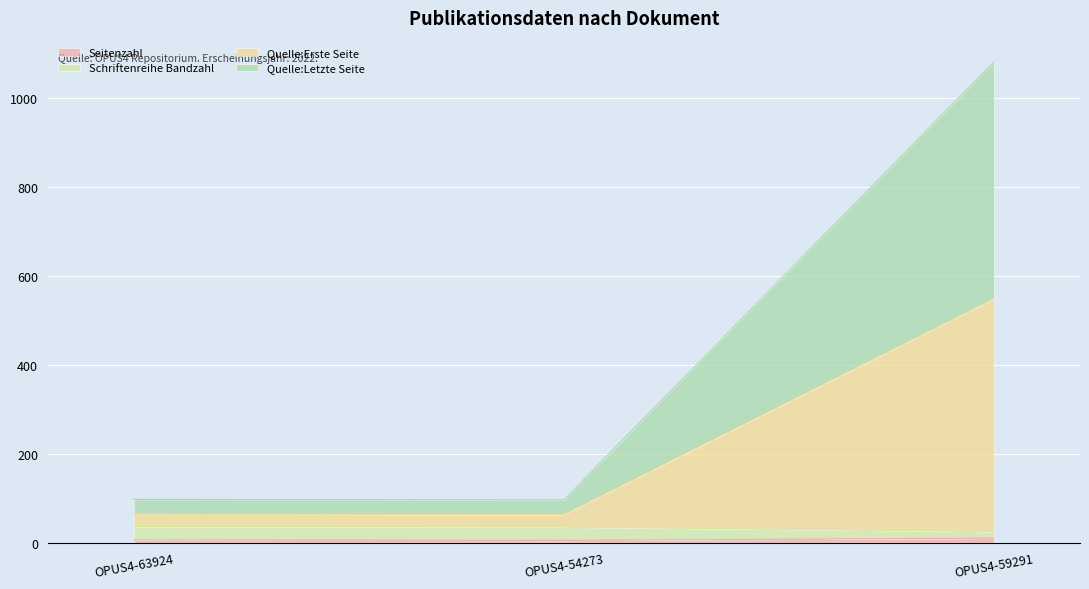

How many categories are shown in the chart?

3